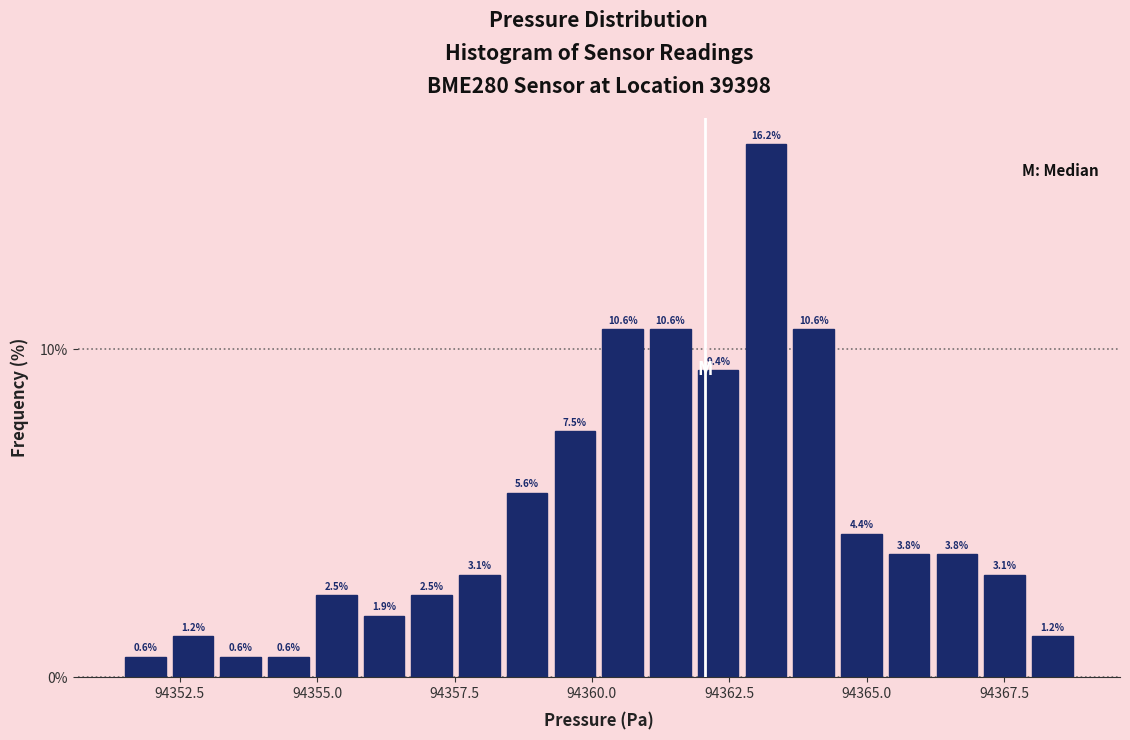

Read against the x-axis, roughly where is the centre of the tallest bar?

94363.0